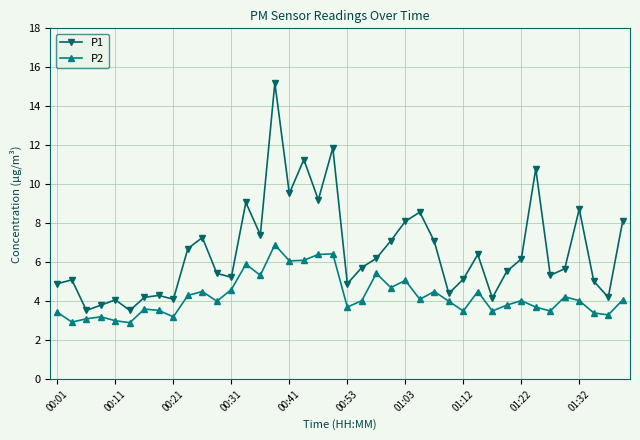

What is the value of the P1 point at the 6th from the left?

3.5